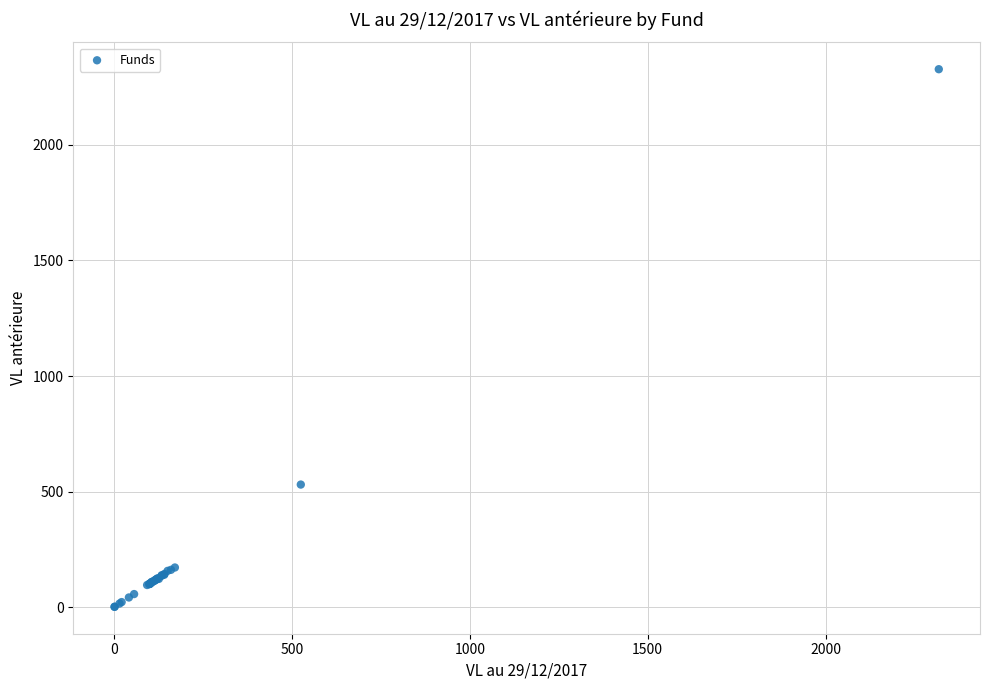

What Y value in the scatter plot is closest to 1164?

530.2